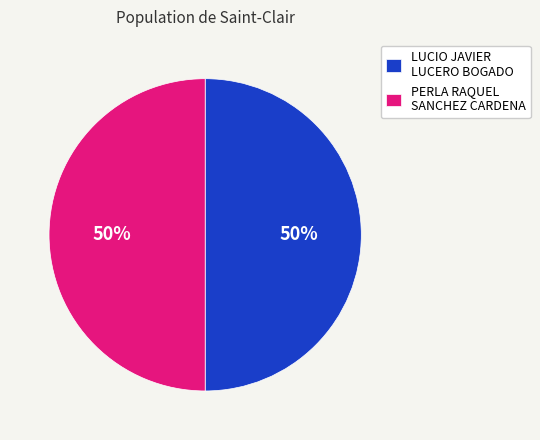

Is the sum of LUCIO JAVIER LUCERO BOGADO and PERLA RAQUEL SANCHEZ CARDENA greater than half?

Yes